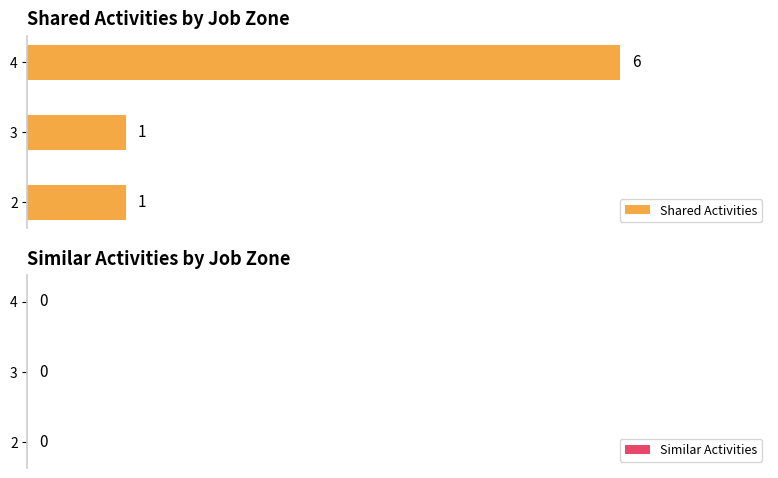

Count the number of data series in this chart.

1